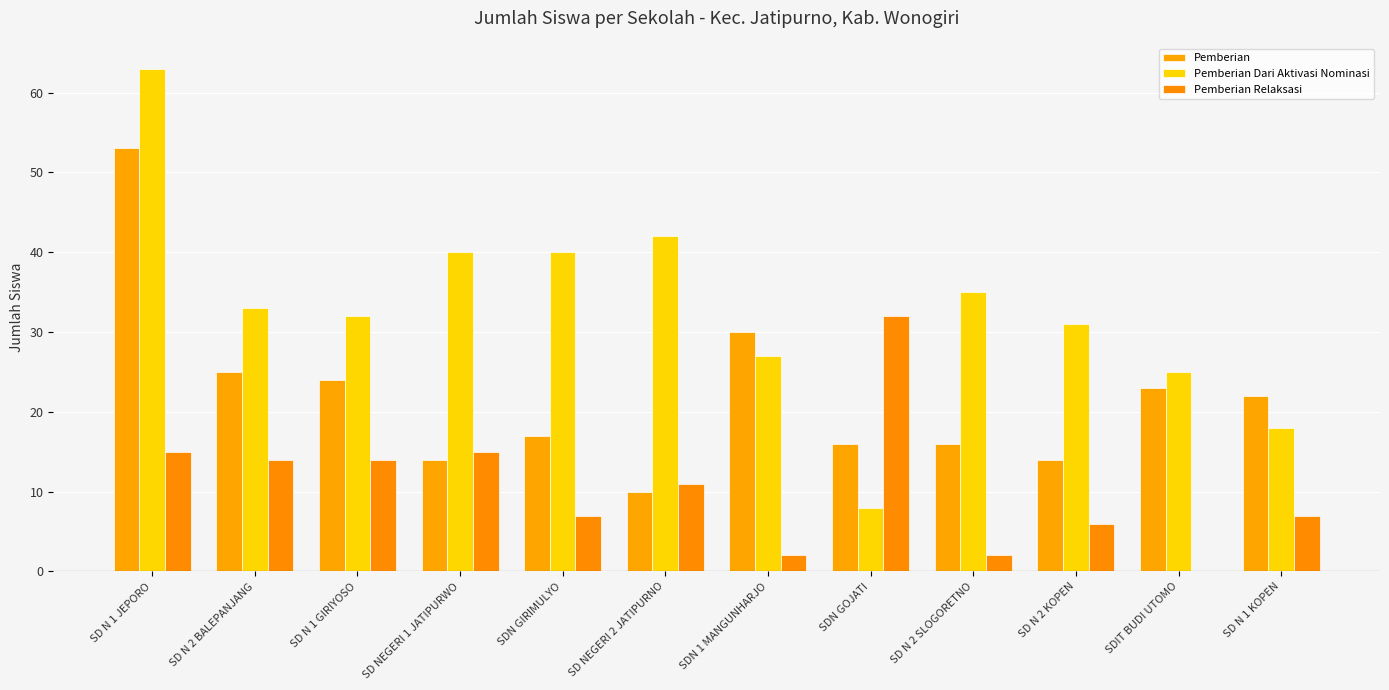

What is the difference between the maximum and minimum values in the Pemberian Relaksasi series?

32